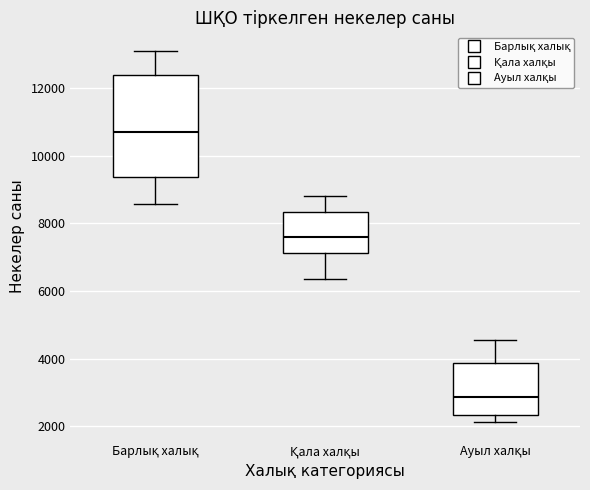

Which box is the tallest, from its lower edge to its upper edge?

Барлық халық